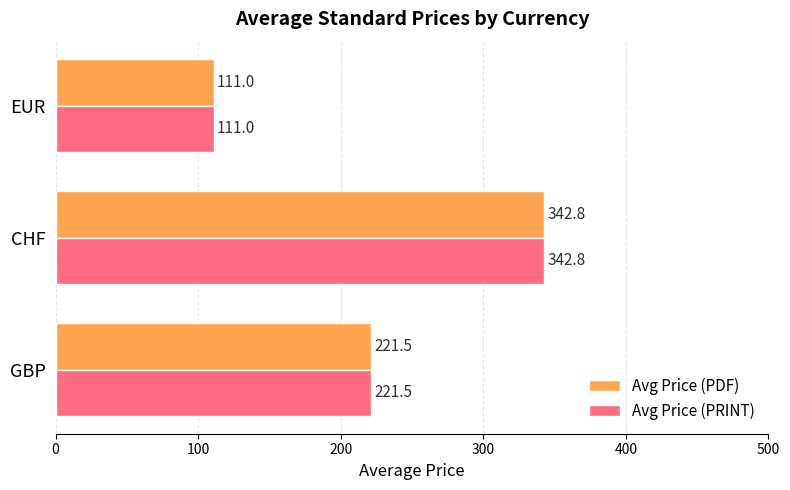

What is the difference between the maximum and minimum values in the Avg Price (PDF) series?

231.8